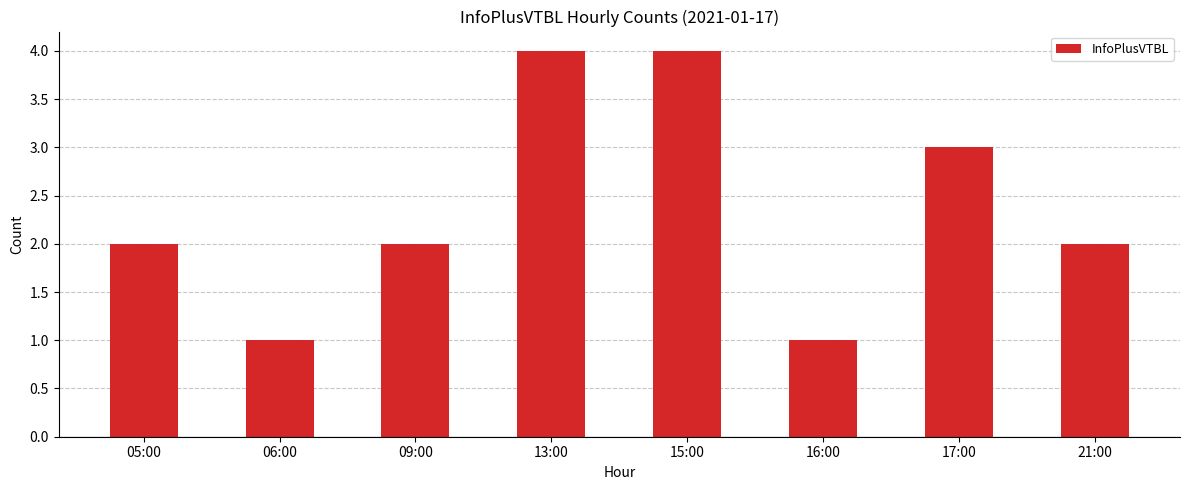

Between 21:00 and 16:00, which is larger?

21:00